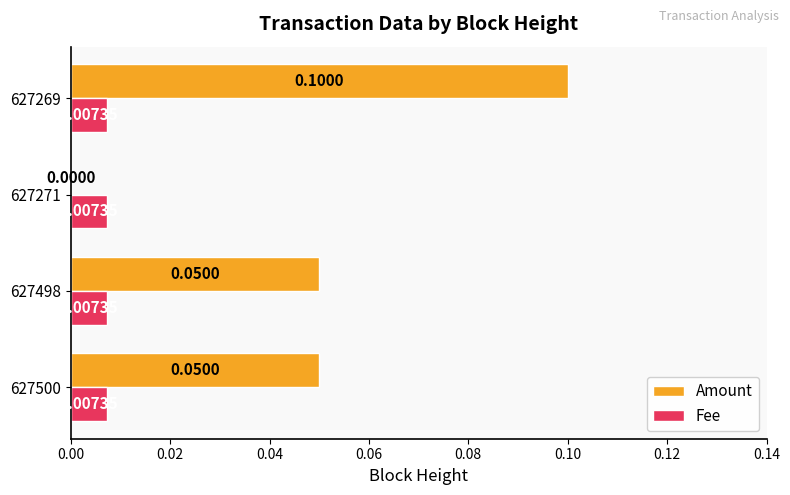

Is the value of Amount at 627500 greater than the value of Fee at 627500?

Yes